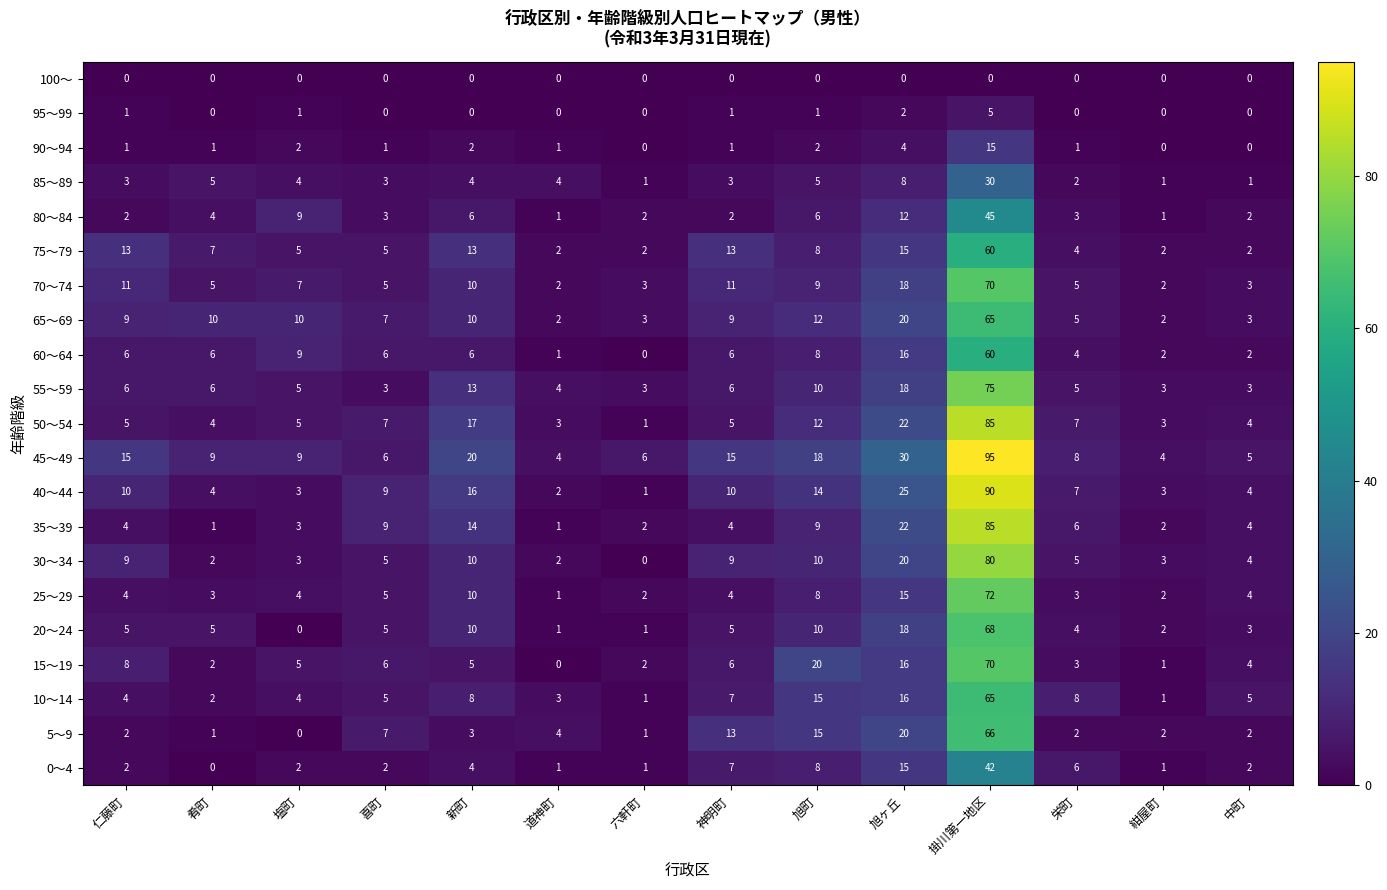

What is the difference between the highest and lowest values at 六軒町?

6